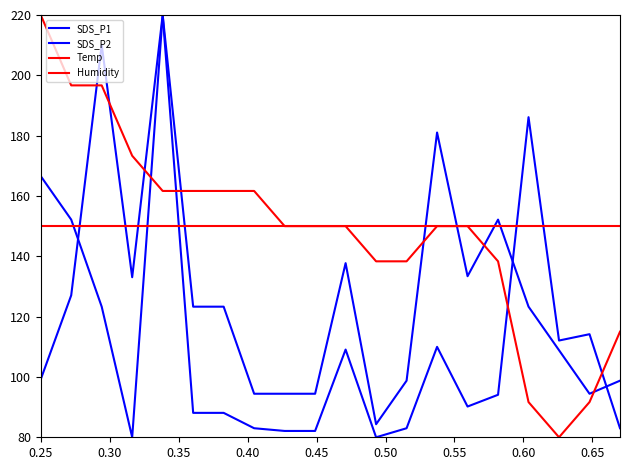

How many times do Temp and SDS_P1 cross each other?

6